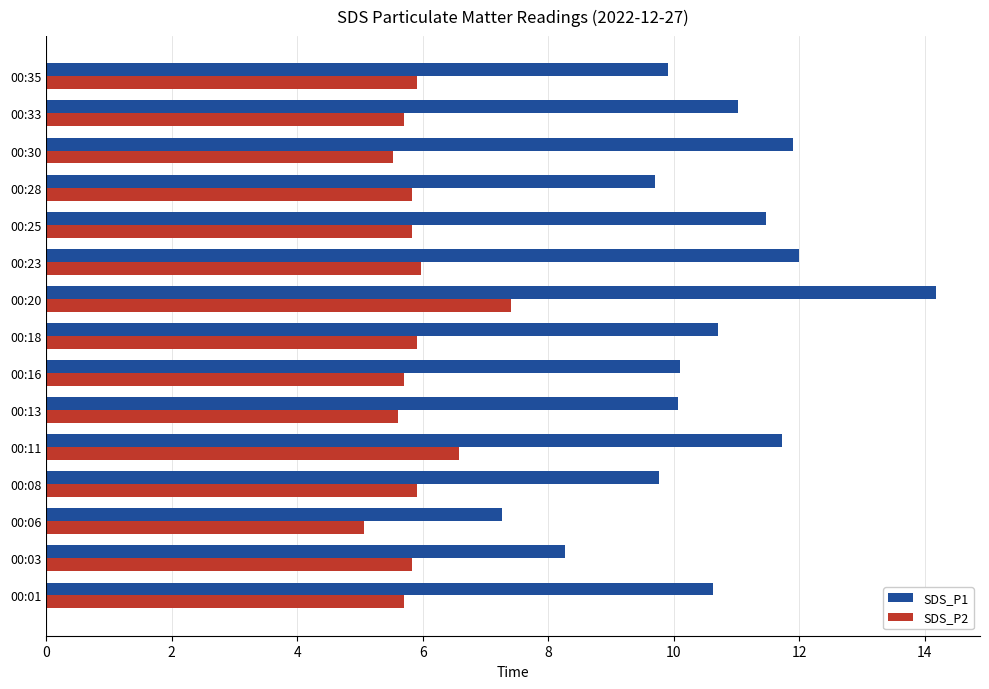

At how many categories does at least one series exceed 5?

15